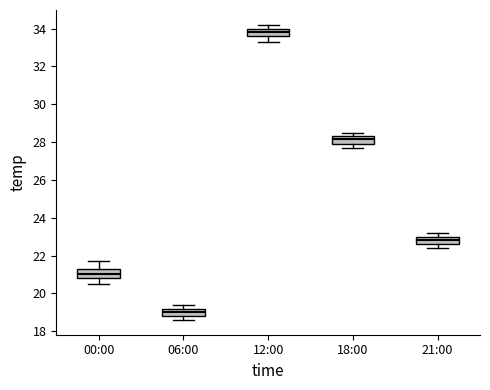

Reading left to right, transcribe this box plot: for each box, give where its median line is, the range the box spans, and where its two whiskers end, as read against the y-axis. The values are not printed on the chart, so give them approximately, as read against the axis.

00:00: median 21.0, box 20.8 to 21.4, whiskers 20.6 to 21.8
06:00: median 19.0, box 18.8 to 19.2, whiskers 18.6 to 19.4
12:00: median 33.8, box 33.6 to 34.0, whiskers 33.4 to 34.2
18:00: median 28.2, box 28.0 to 28.4, whiskers 27.8 to 28.6
21:00: median 22.8, box 22.6 to 23.0, whiskers 22.4 to 23.2